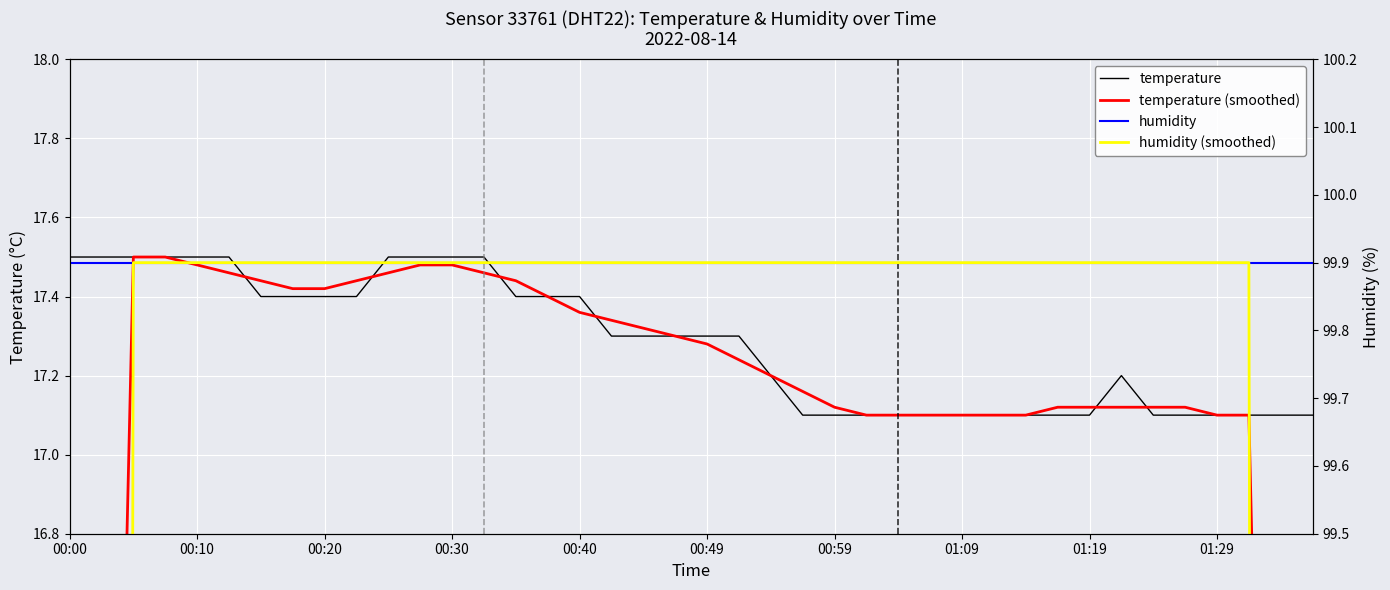

The value of temperature at 00:00 is 17.5. True or false?

True